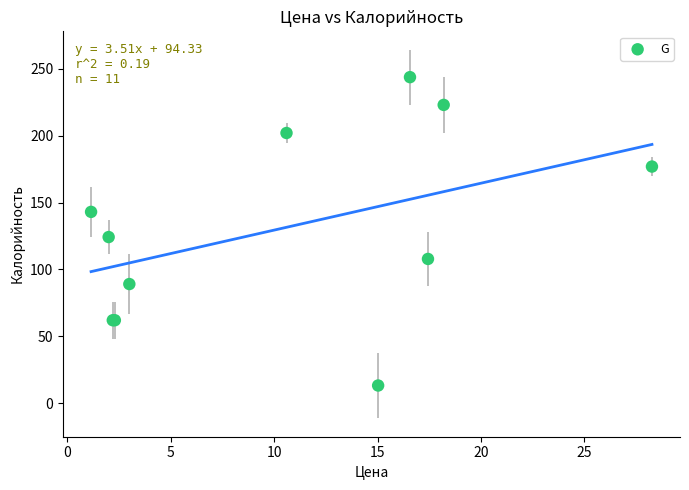

What Y value in the scatter plot is closest to 128?

124.2